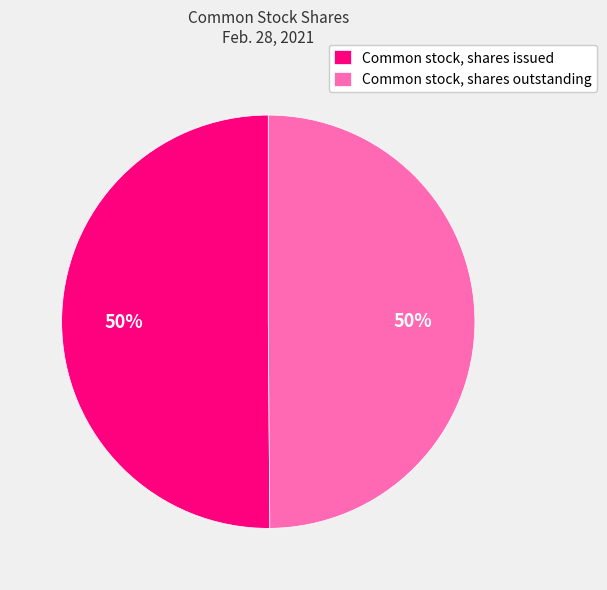

What is the ratio of the value at Common stock, shares outstanding to the value at Common stock, shares issued?

1.0